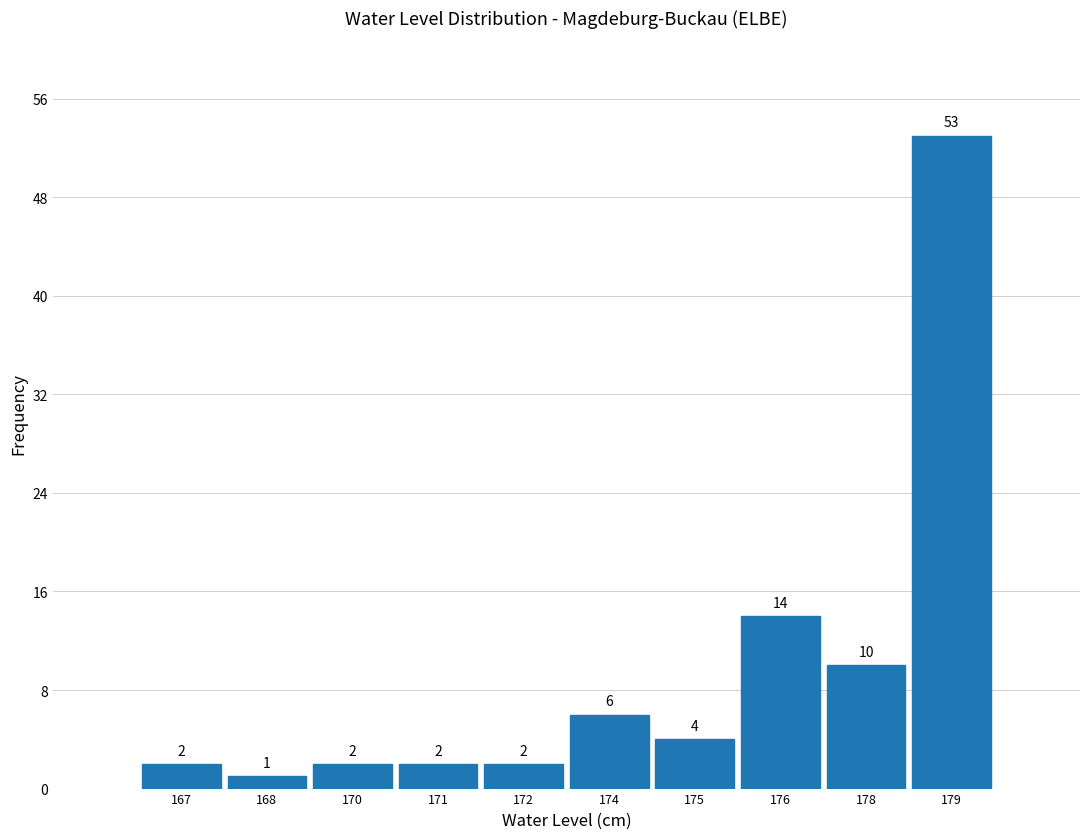

Reading right to left, what are all the values shown in this chart?

53	10	14	4	6	2	2	2	1	2